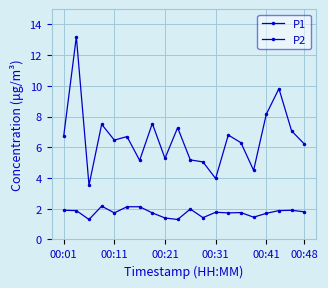

How many distinct data groups are displayed?

2